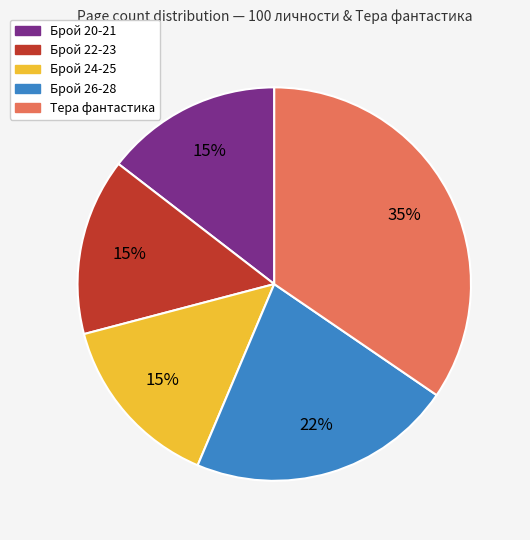

To the nearest percent, what is the difference between the largest and smallest slice percentages?

20%